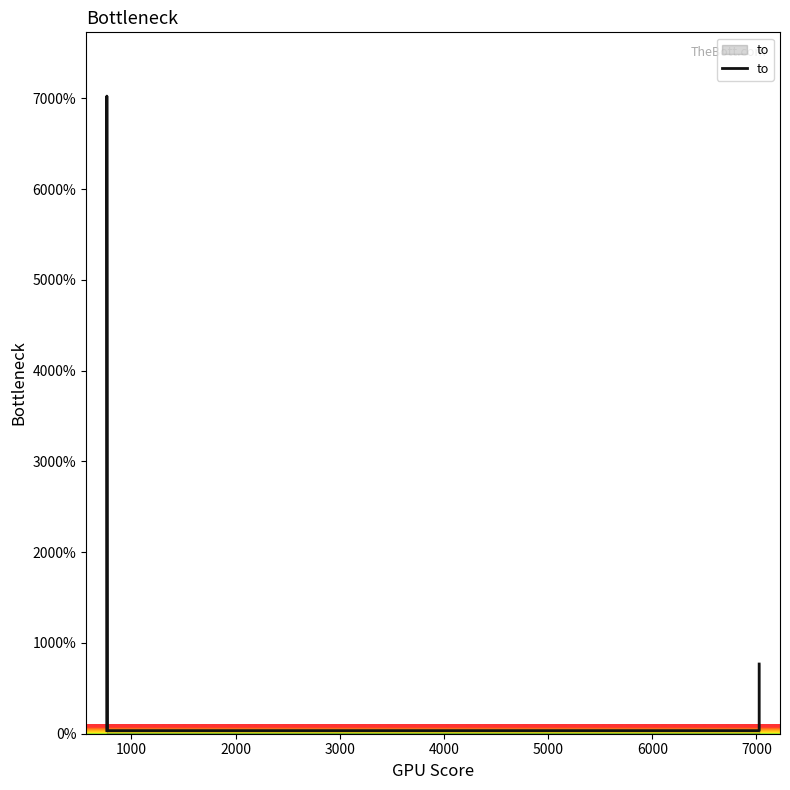

Does the chart display data point markers on the line(s)?

No